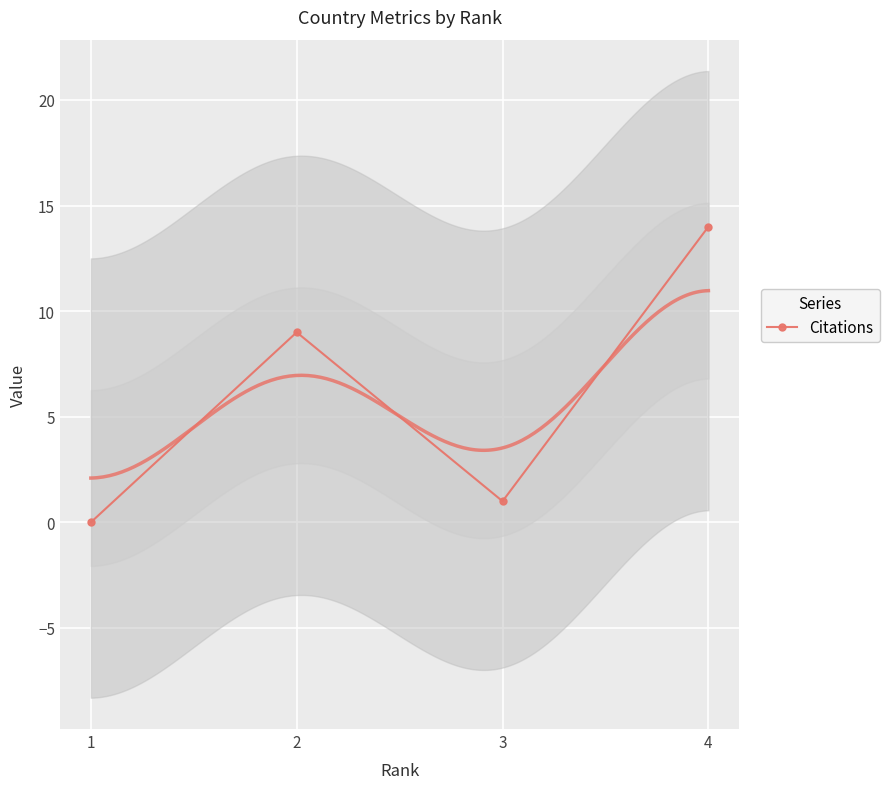

Which label corresponds to the largest value in the chart?

4